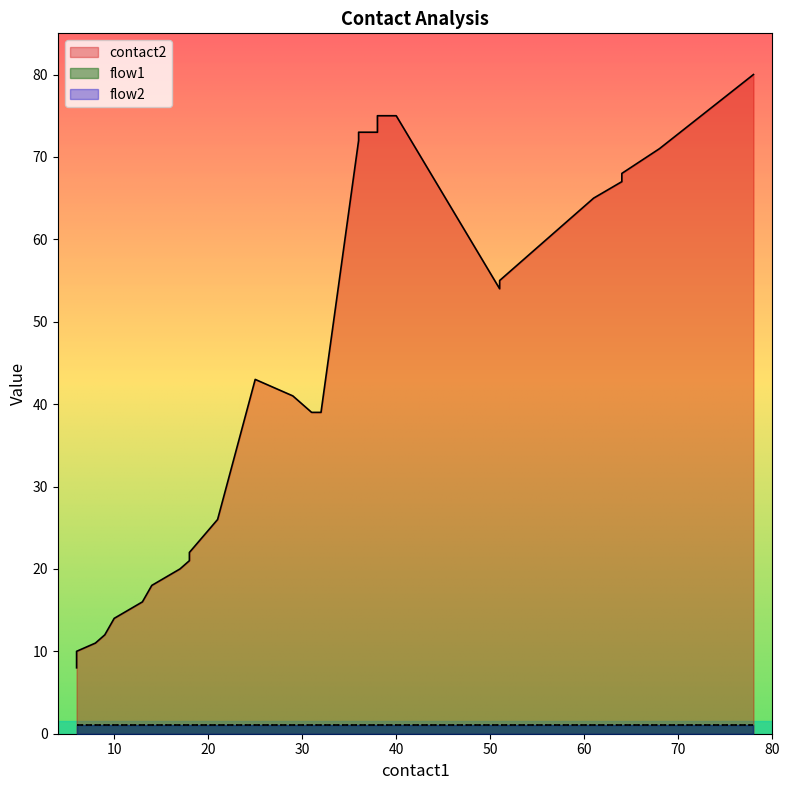

The contact2 series shows 118 at 78. True or false?

False